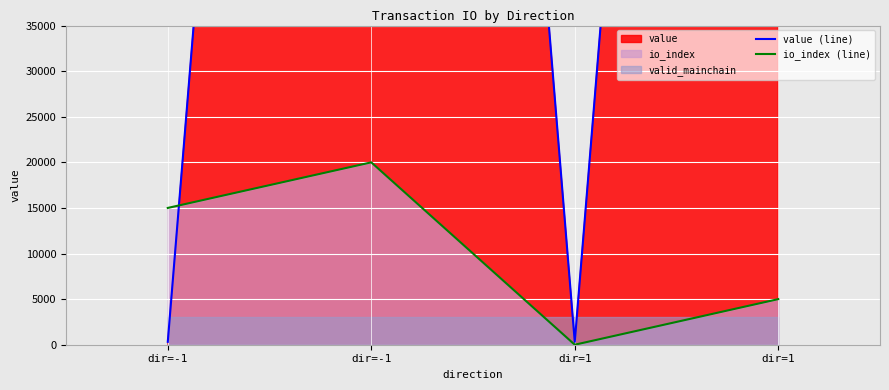

At which category does io_index (line) reach its first local valley?

dir=1